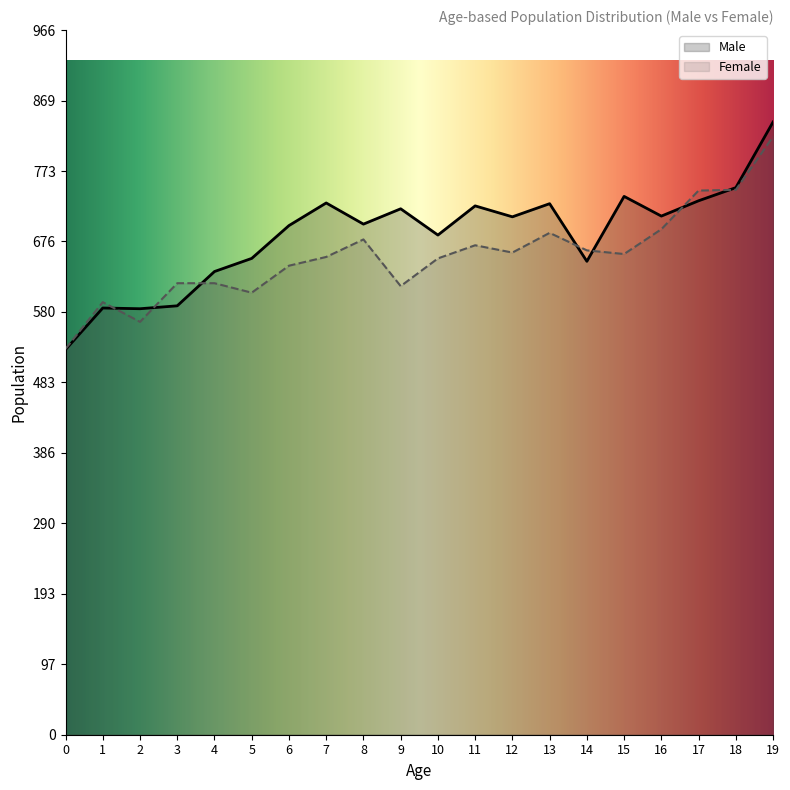

How many lines are shown in the chart?

2